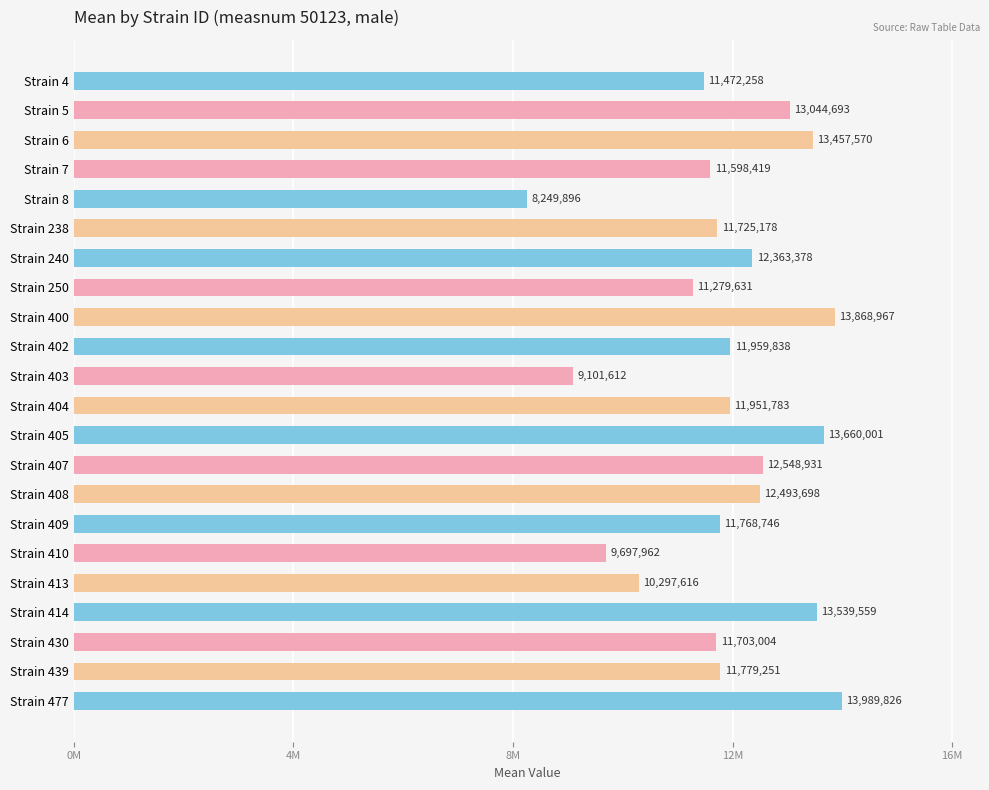

Are the bars horizontal?

Yes